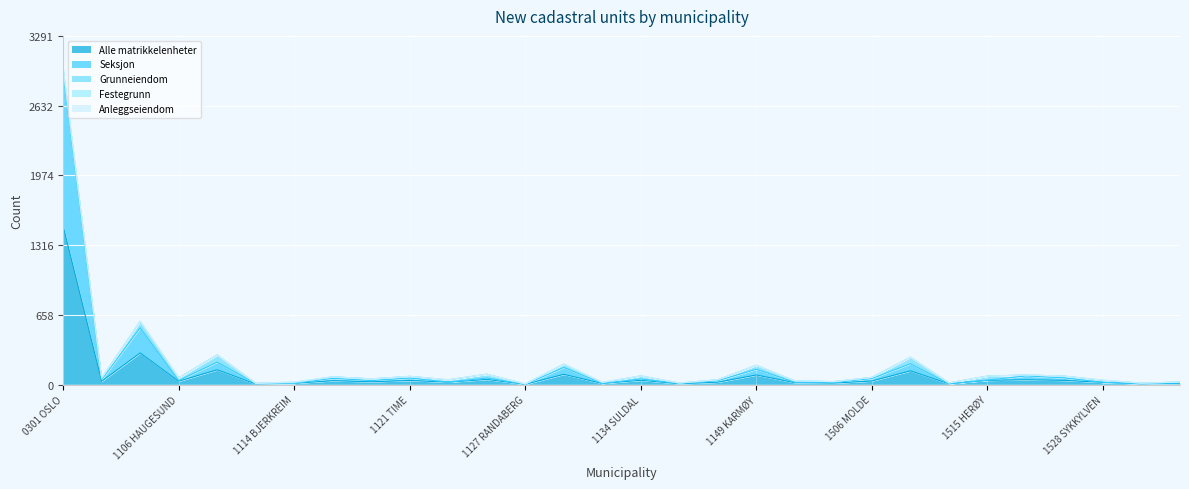

Which category has the lowest value across all series?

1114 BJERKREIM